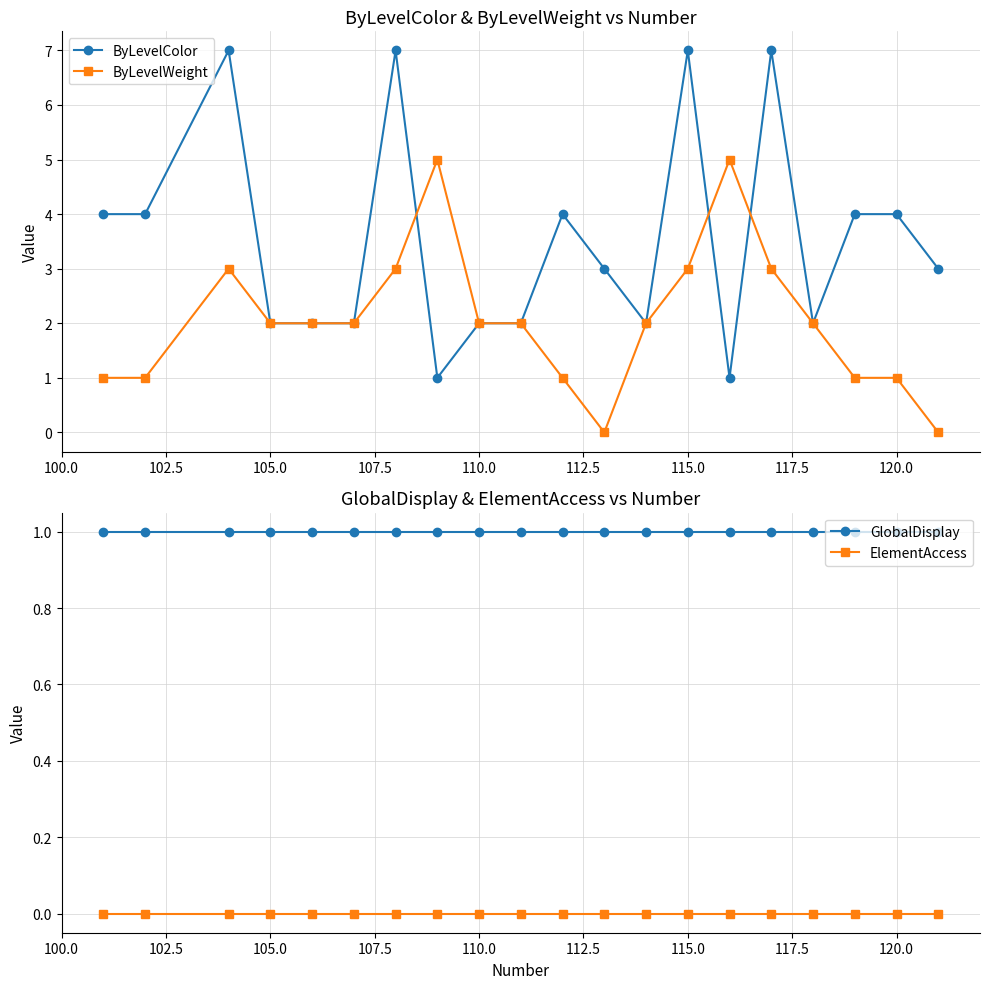

What is the value of the GlobalDisplay point at the 13th from the left?

1